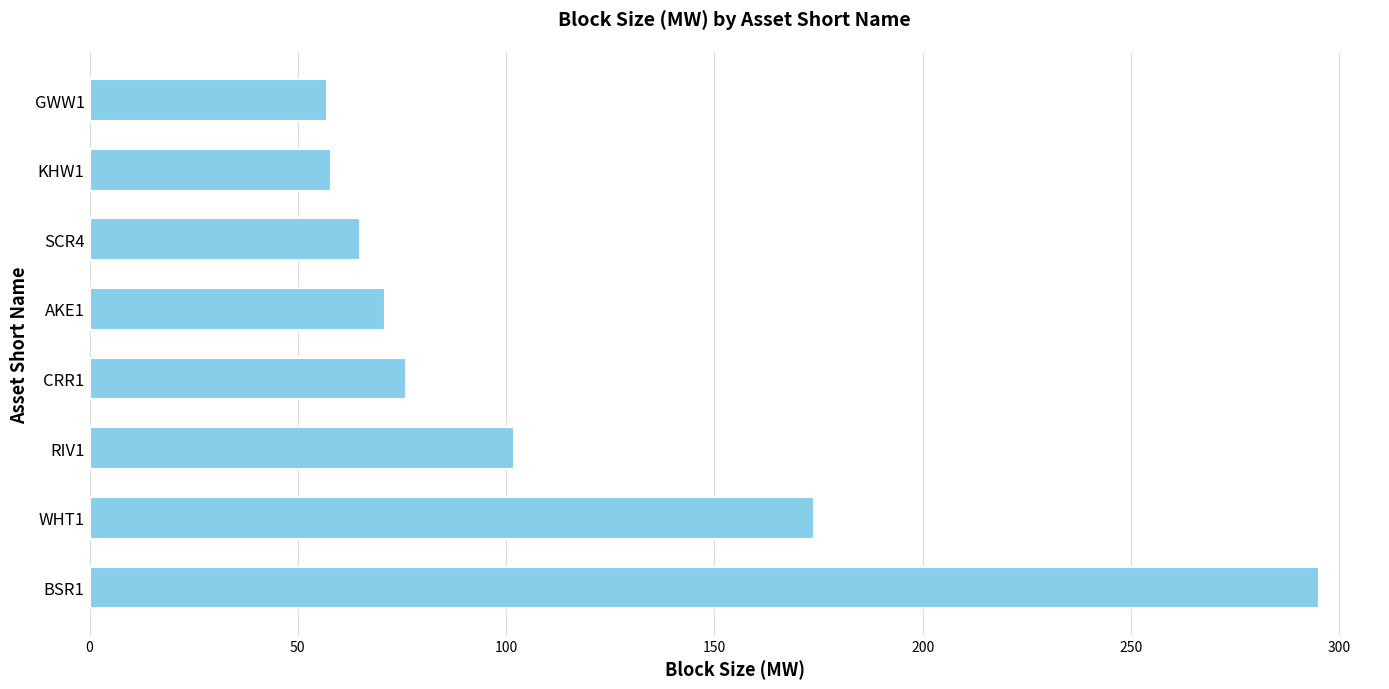

What is the average value?

112